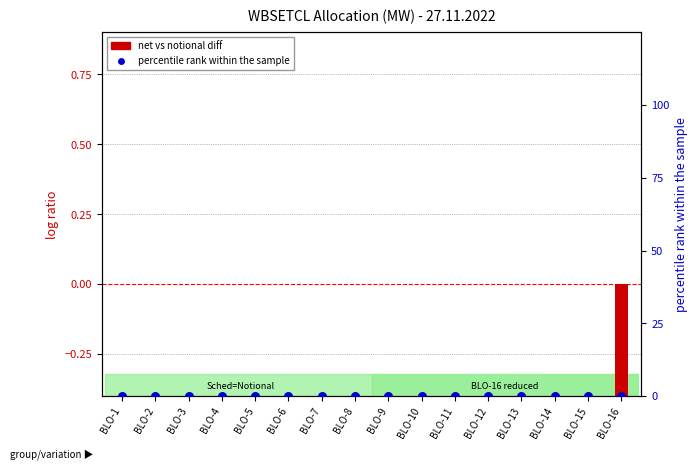

Is the value of net vs notional diff at BLO-16 greater than the value of percentile rank within the sample at BLO-7?

No